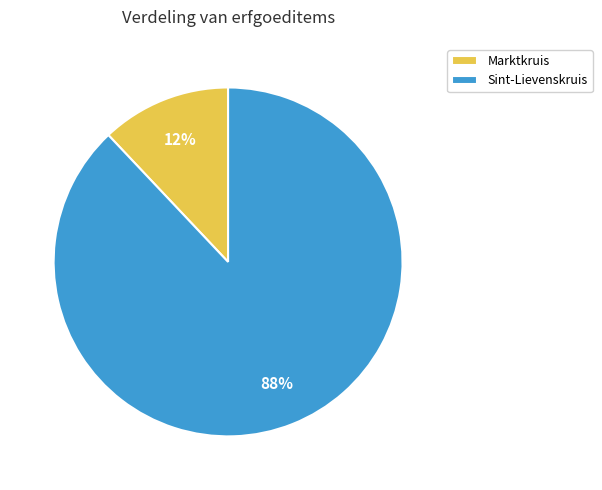

How many segments does this pie chart have?

2